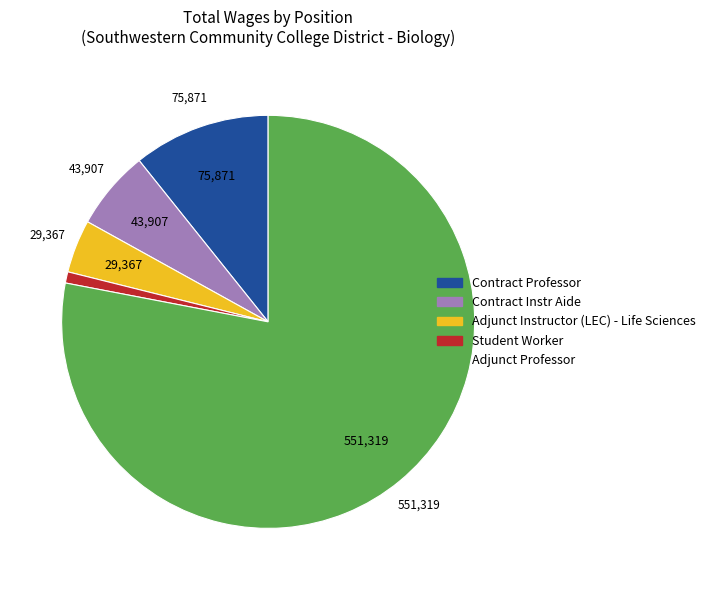

Between Student Worker and Adjunct Instructor (LEC) - Life Sciences, which is larger?

Adjunct Instructor (LEC) - Life Sciences